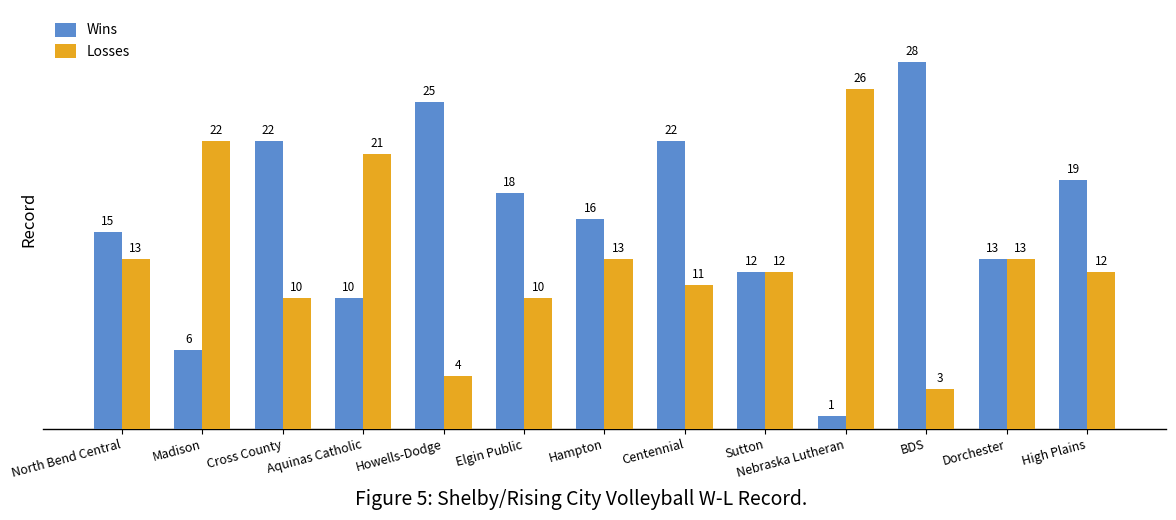

What position from the right is Aquinas Catholic?

10